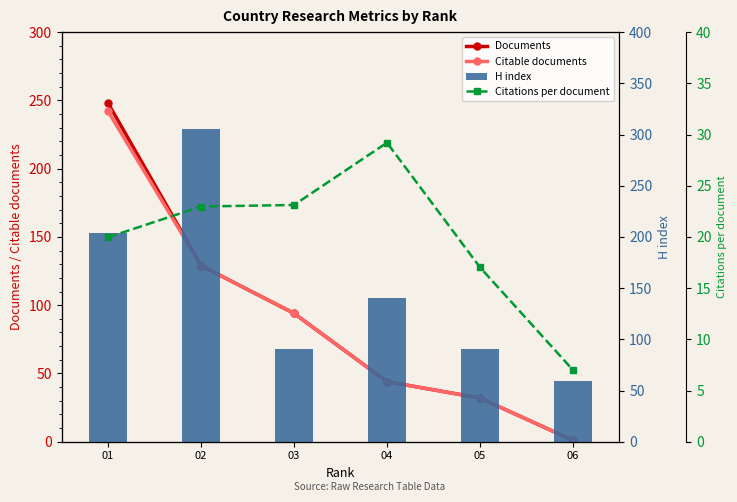

What are all the series names shown in the legend?

Documents, Citable documents, H index, Citations per document